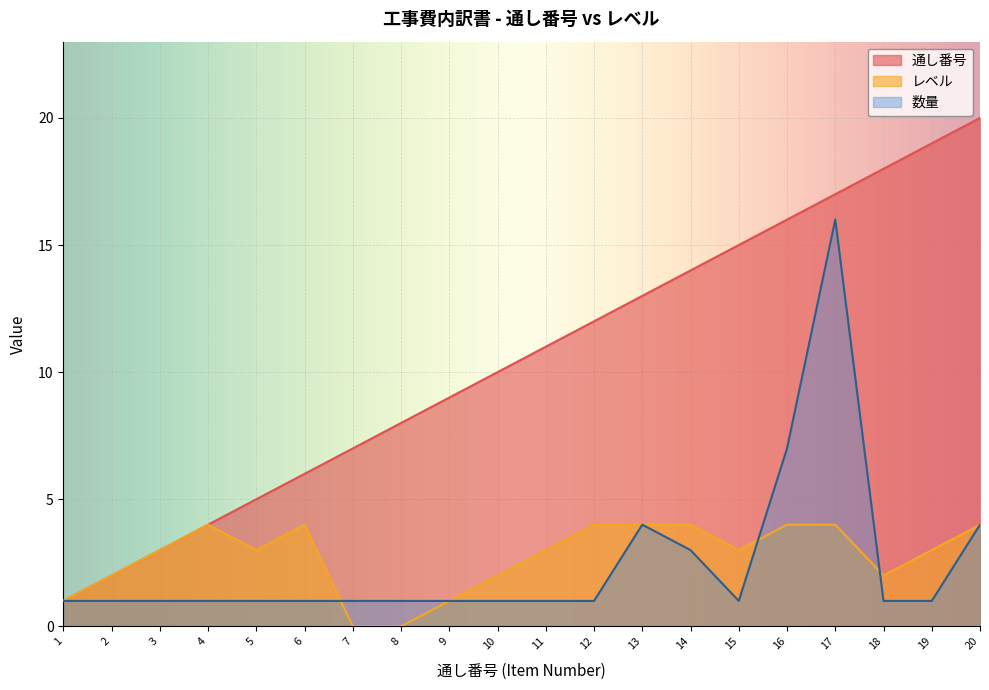

What is the difference between the highest and lowest values at 7?

7